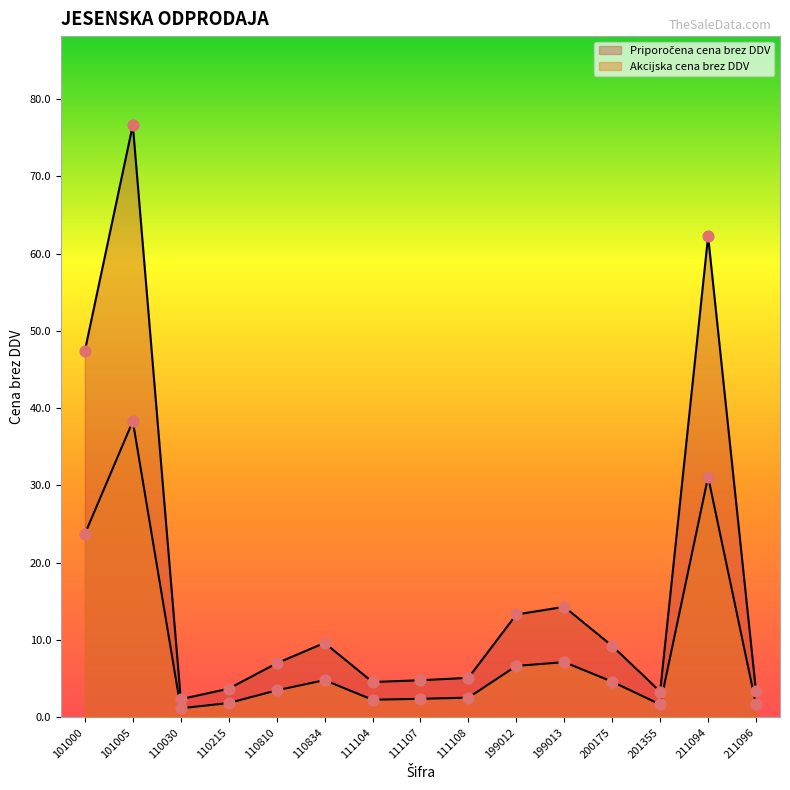

Which series contains the highest Y value?

Priporočena cena brez DDV